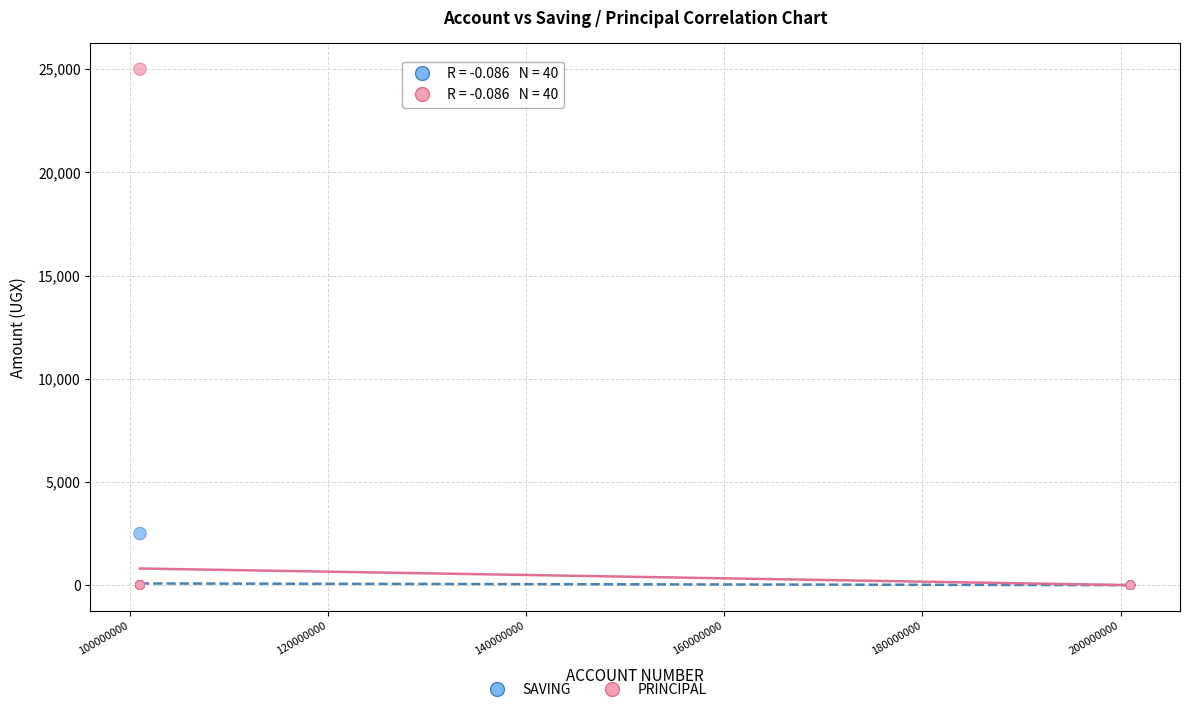

Across all series, what Y value is closest to 12500?

2500